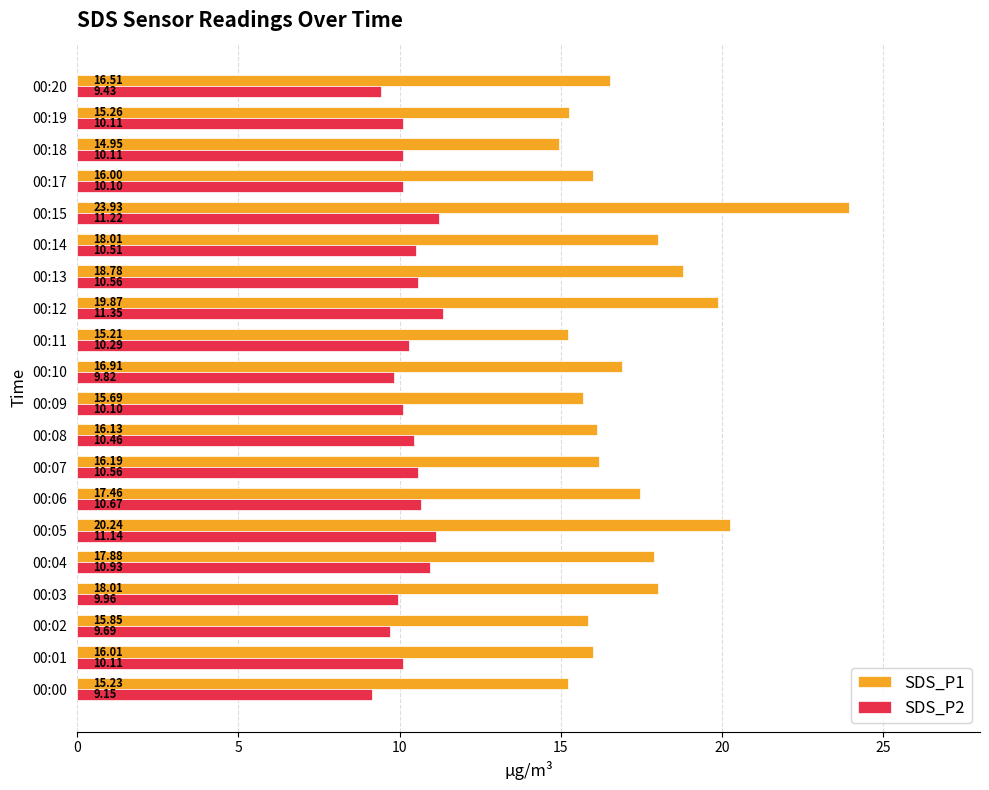

Rank the series by their maximum value, from highest to lowest.

SDS_P1, SDS_P2